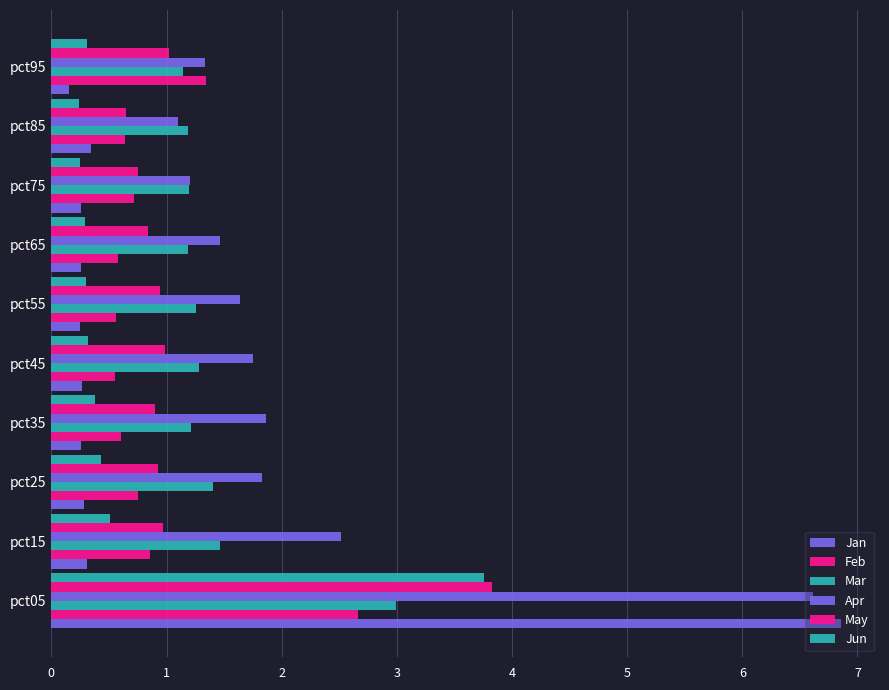

Rank the series by their maximum value, from lowest to highest.

Feb, Mar, Jun, May, Apr, Jan